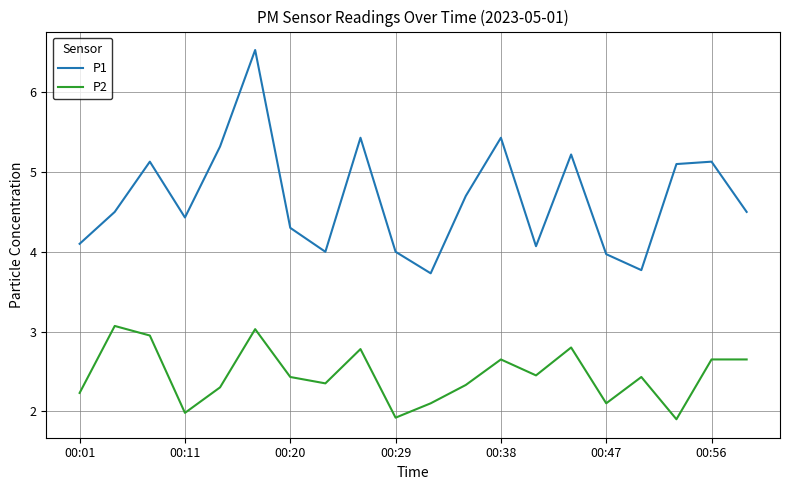

What is the minimum value for P2?

1.9